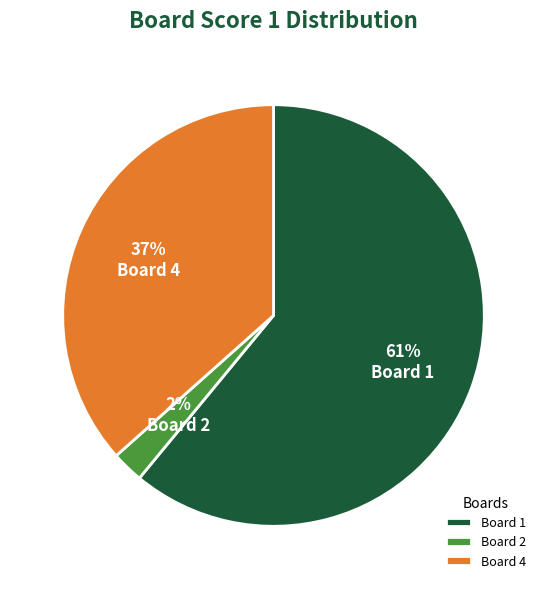

Rank the categories by value from highest to lowest.

Board 1, Board 4, Board 2